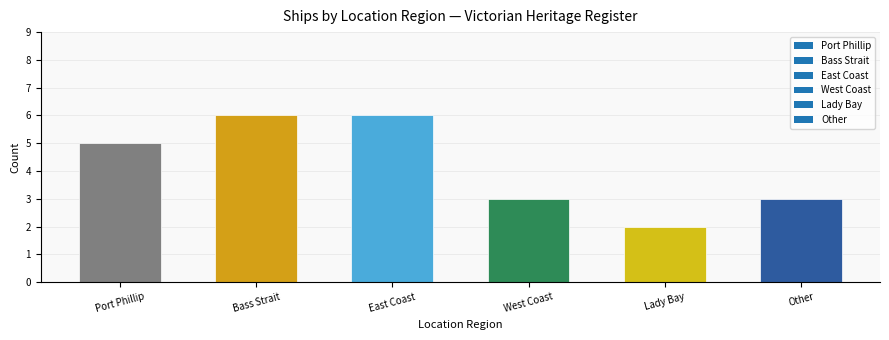

Are the bars grouped side by side (vs. stacked)?

No